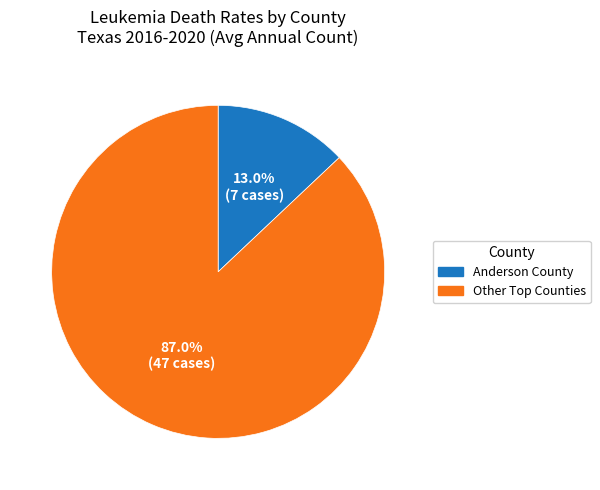

Rank the categories by value from highest to lowest.

Other Top Counties, Anderson County